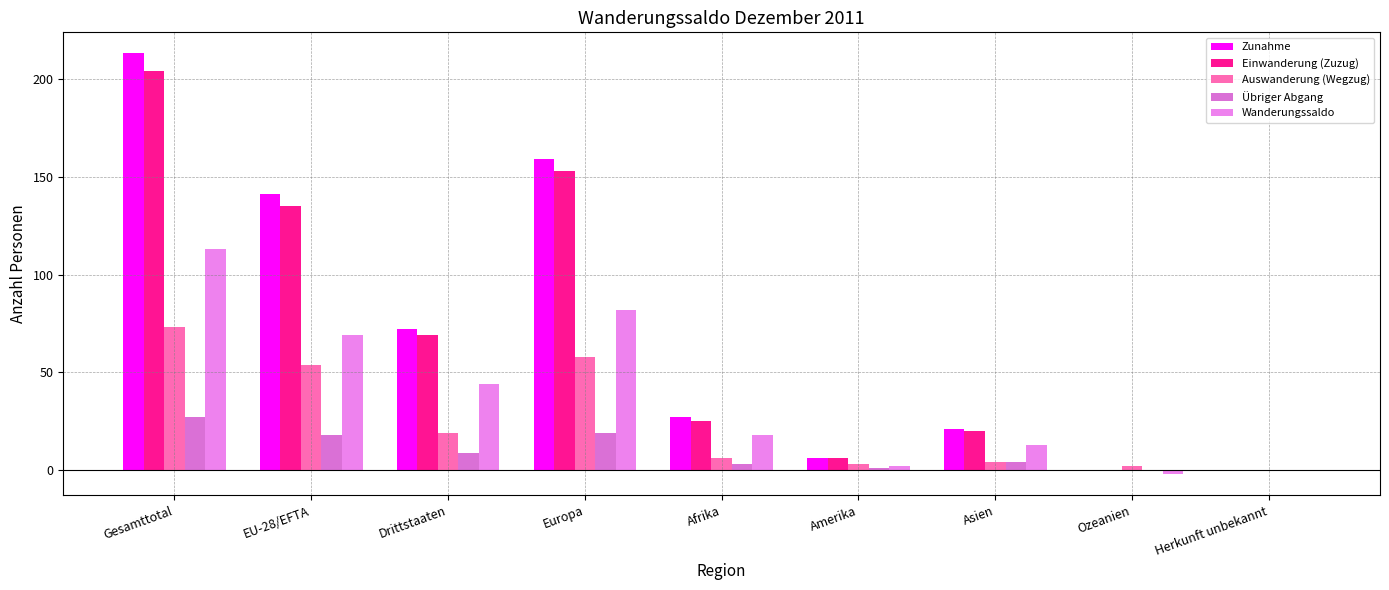

Is it true that Zunahme equals 47 at Europa?

False